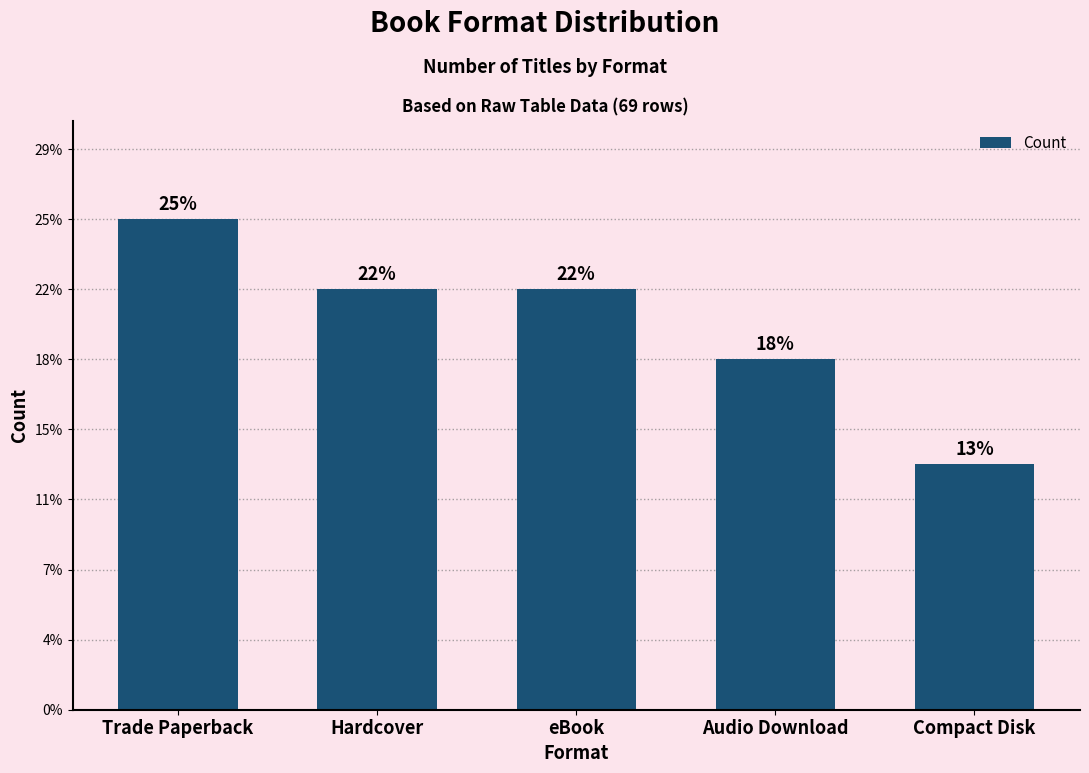

What is the label of the 2nd bar from the left?

Hardcover